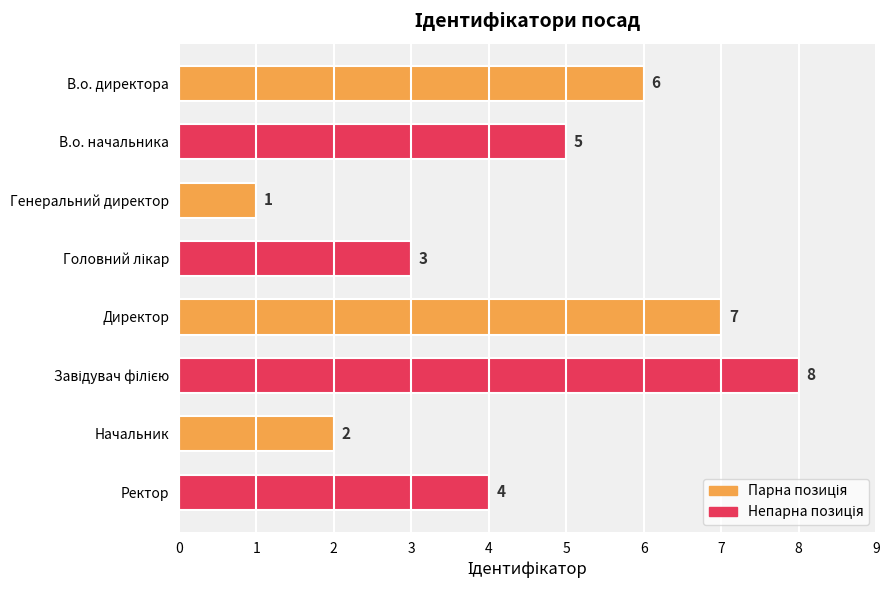

Reading top to bottom, transcribe all the data shown in this chart.

6	5	1	3	7	8	2	4